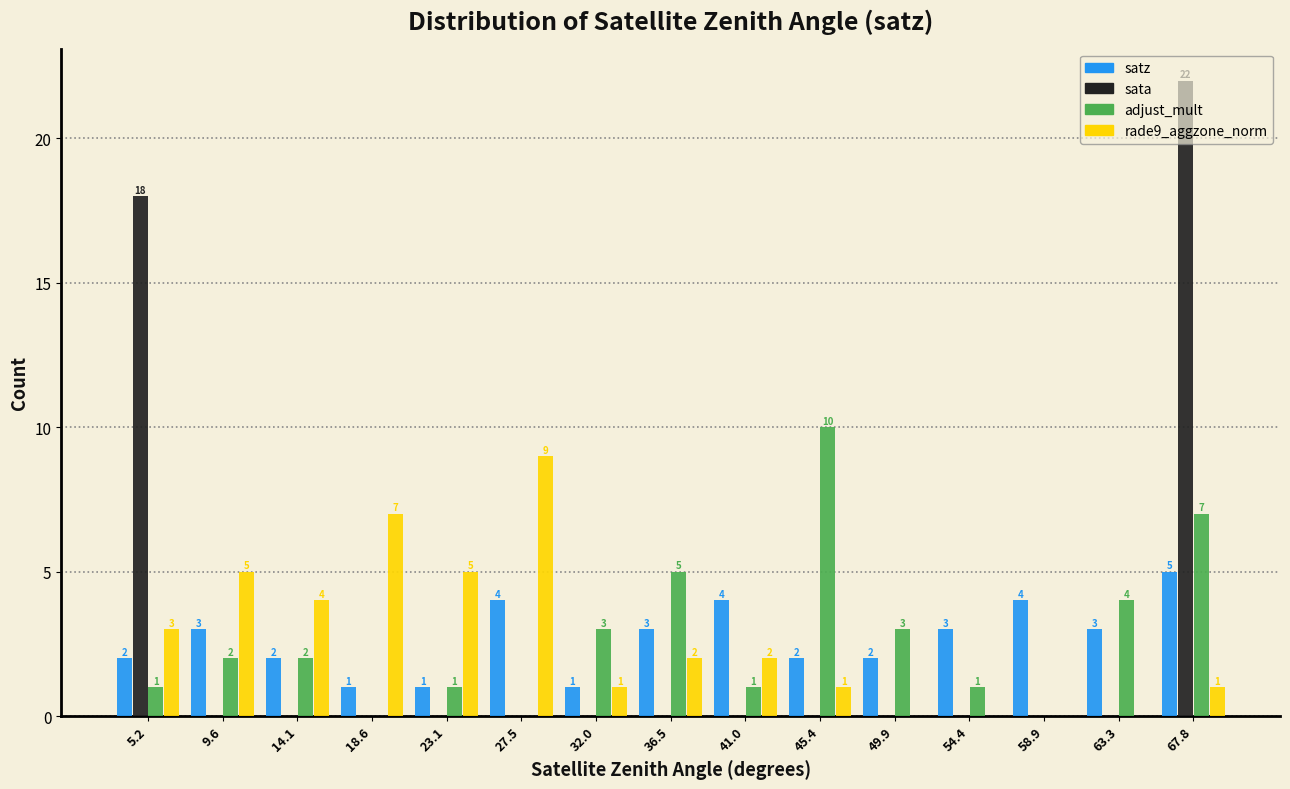

In the sata series, which range on the x-axis has the tallest bar?

65.5 to 70.0